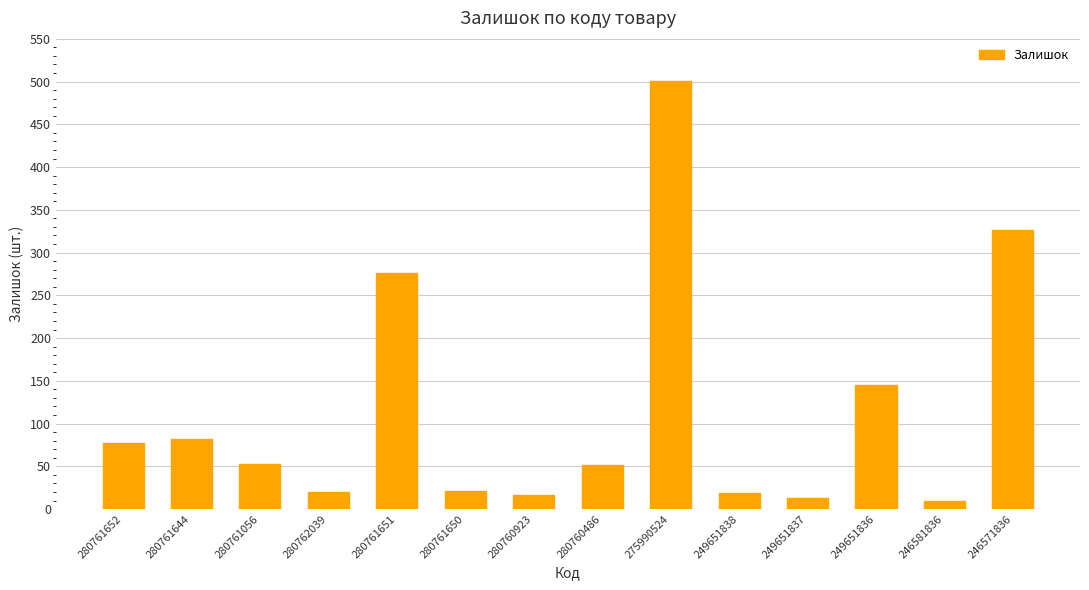

What is the average value?

115